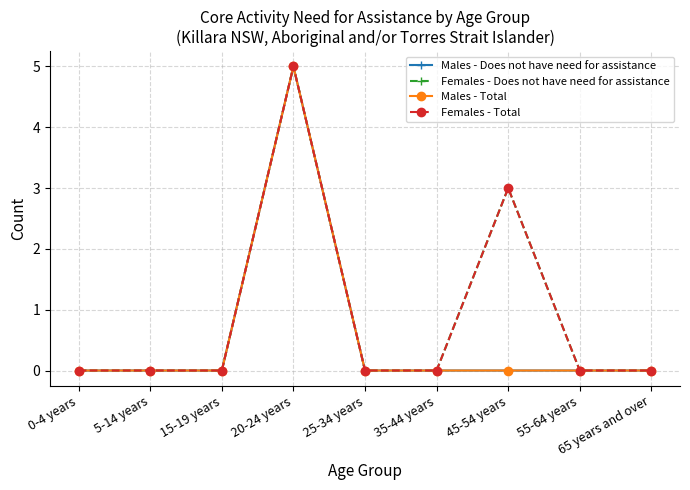

Which series has the largest range (max minus min)?

Males - Does not have need for assistance